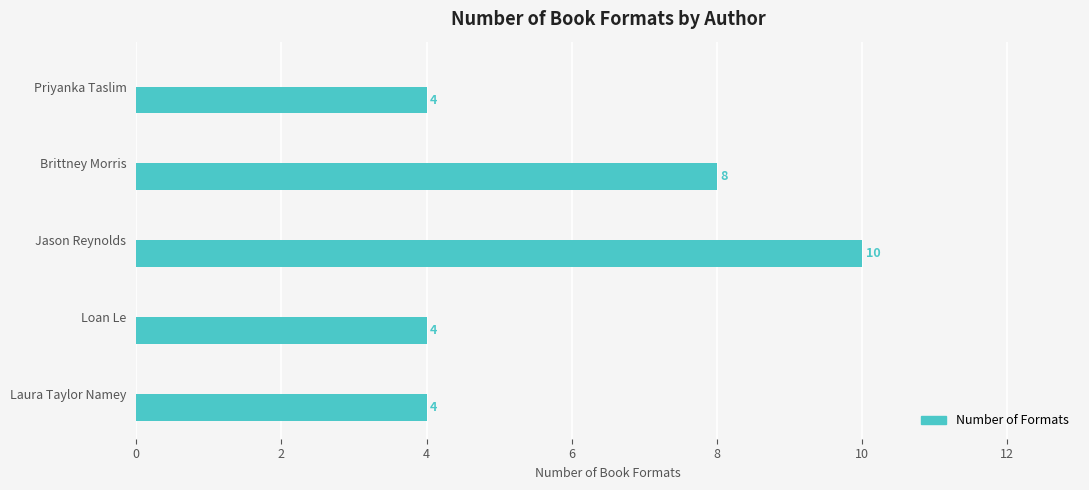

Reading top to bottom, extract all data points from this chart.

4	8	10	4	4